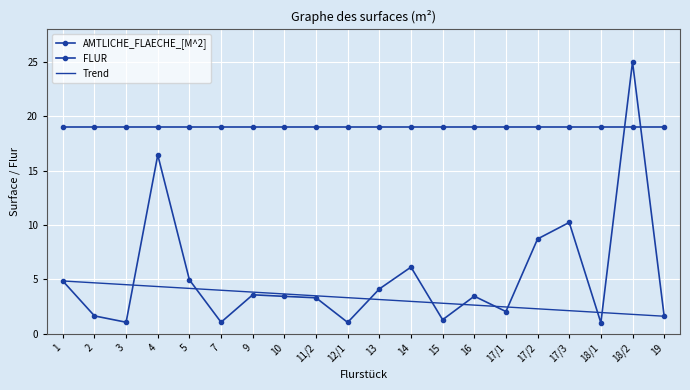

What is the total value across all series at 17/3?

31.3